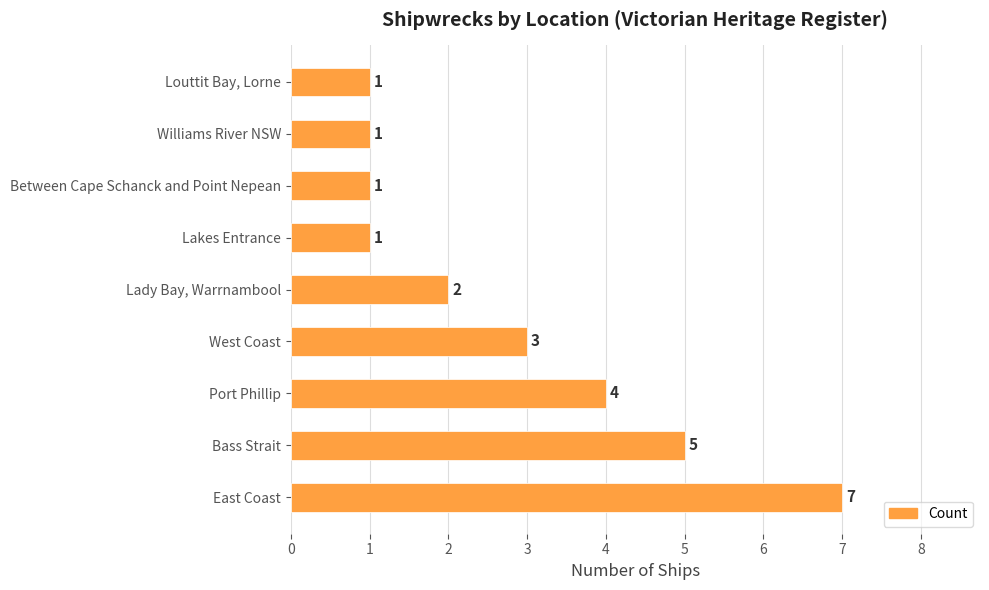

Reading bottom to top, transcribe all the data shown in this chart.

7	5	4	3	2	1	1	1	1